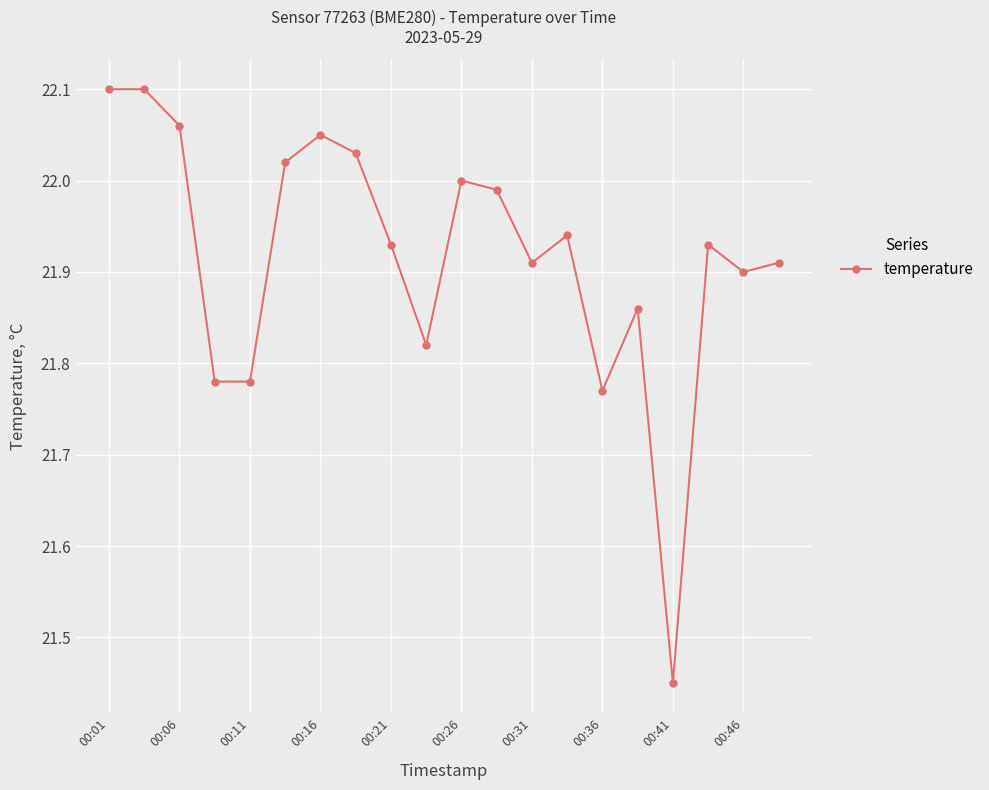

True or false: the data has more than 2 interior local peaks.

True